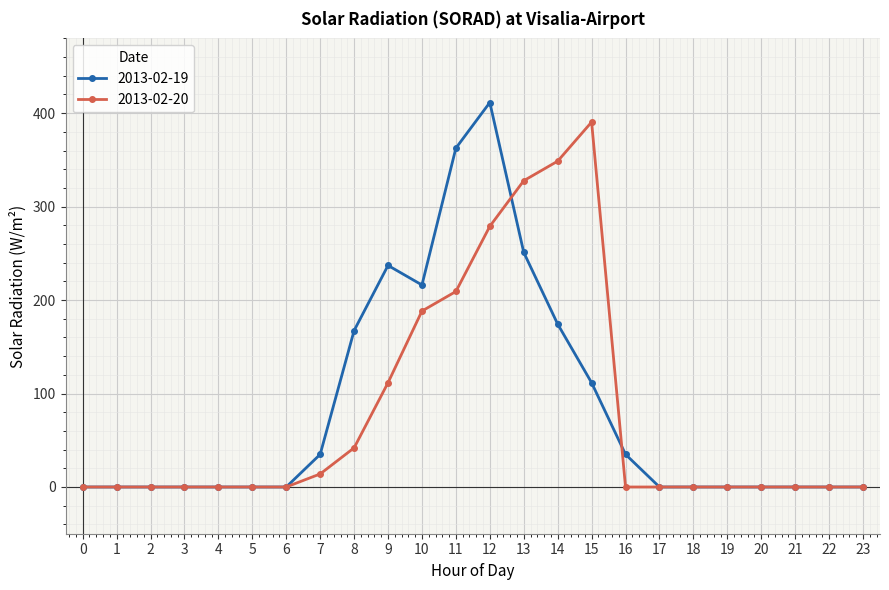

Is it true that 2013-02-20 equals 160.3 at 23?

False